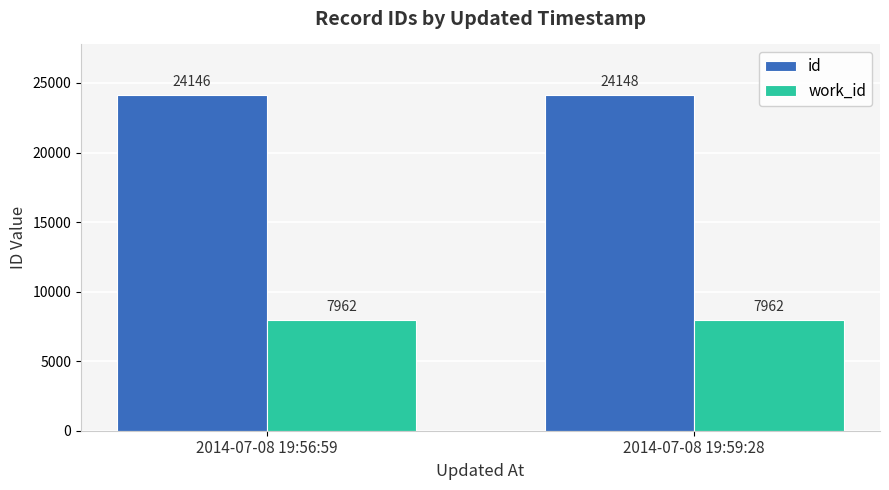

How many data points in id are less than 24148?

1